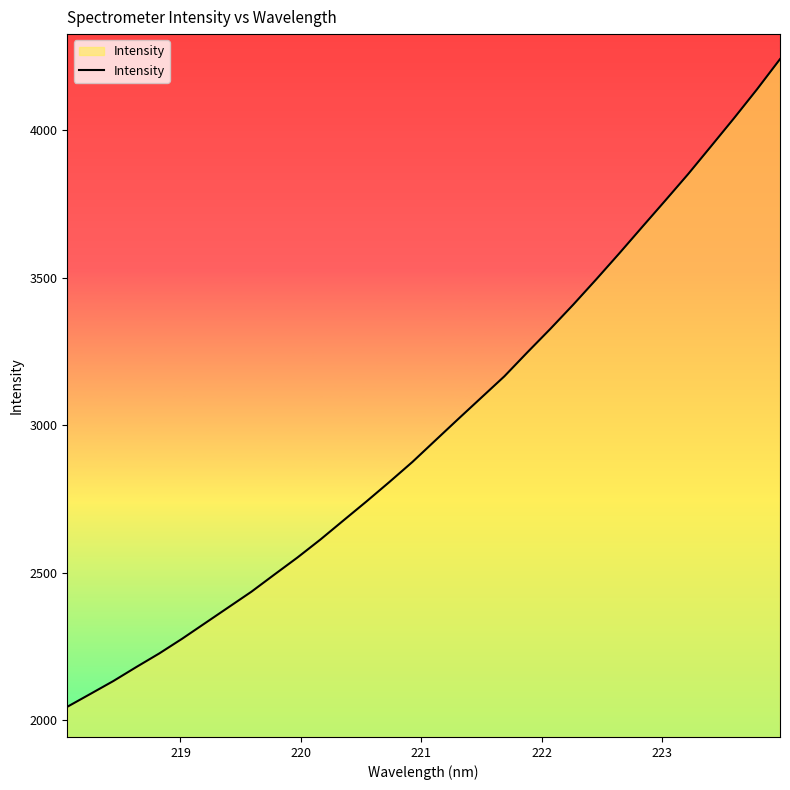

What is the maximum value shown in the chart?

4241.2